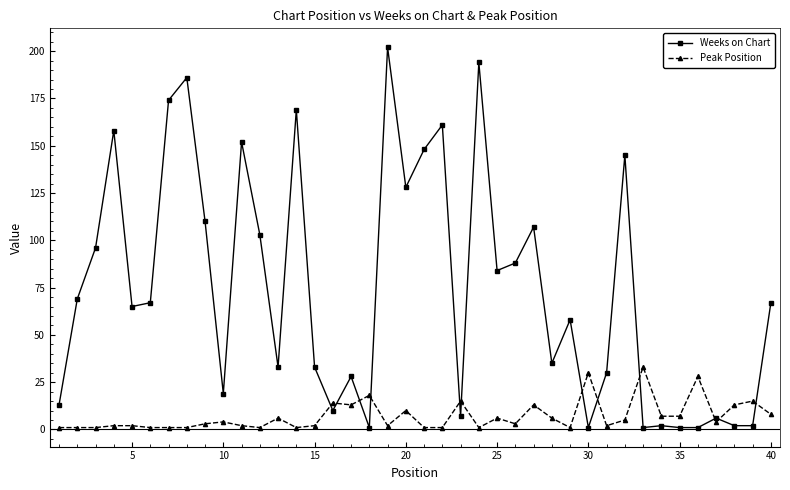

Count the number of data series in this chart.

2